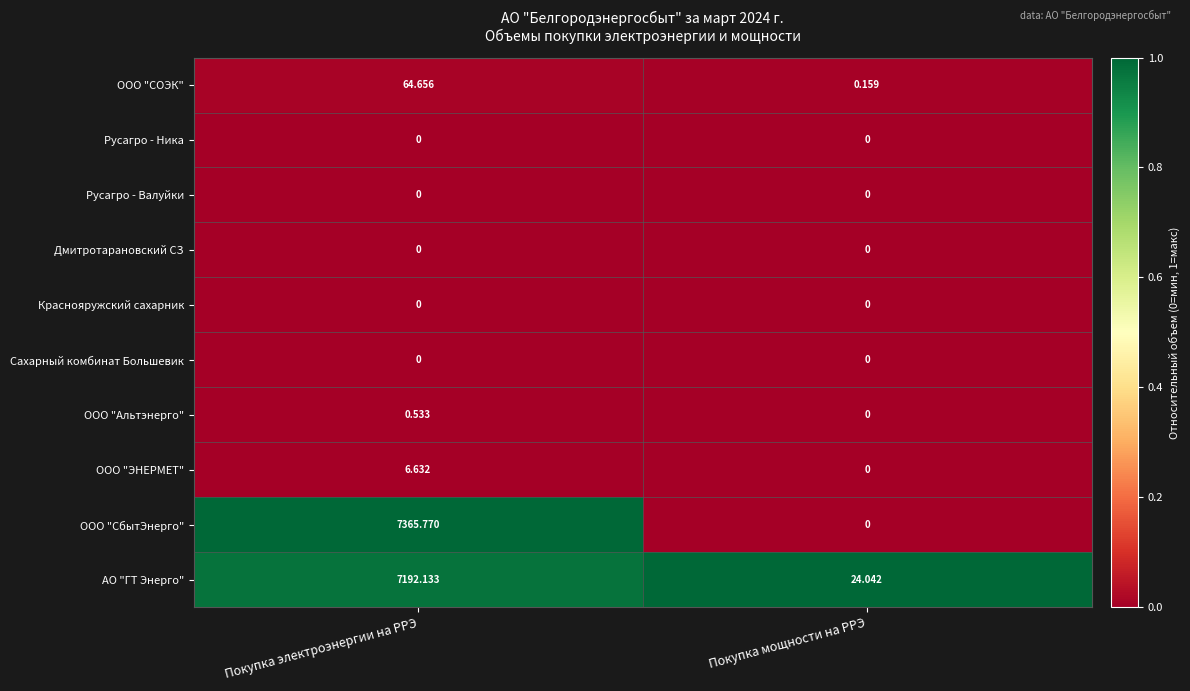

Between Покупка электроэнергии на РРЭ and Покупка мощности на РРЭ, which series saw the biggest shift?

ООО "СбытЭнерго"